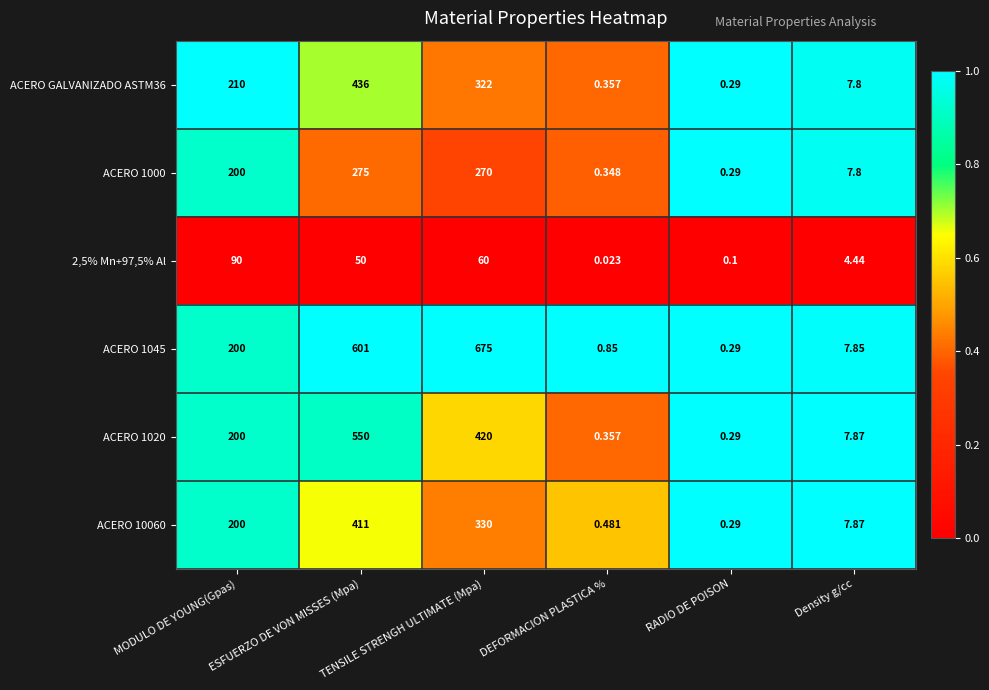

Is the value of ACERO 1000 at MODULO DE YOUNG(Gpas) greater than the value of ACERO 1020 at DEFORMACION PLASTICA %?

Yes